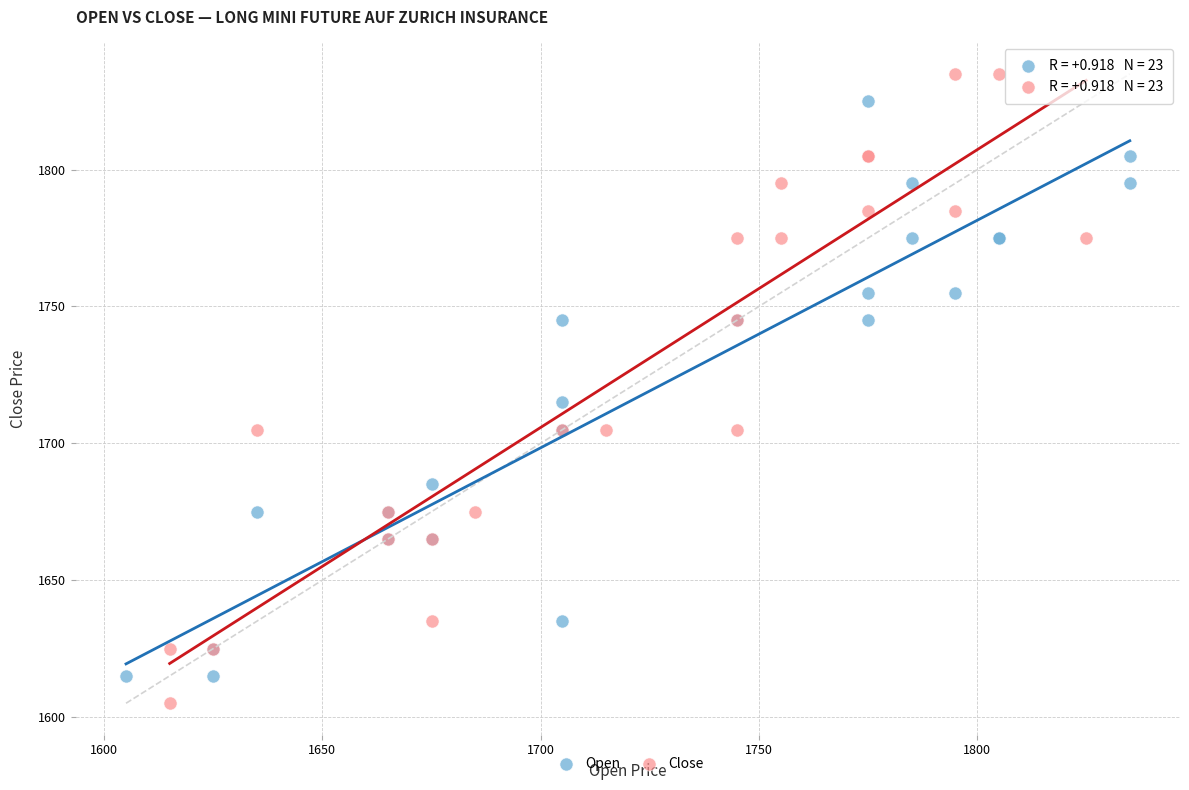

What are all the series names shown in the legend?

Open, Close